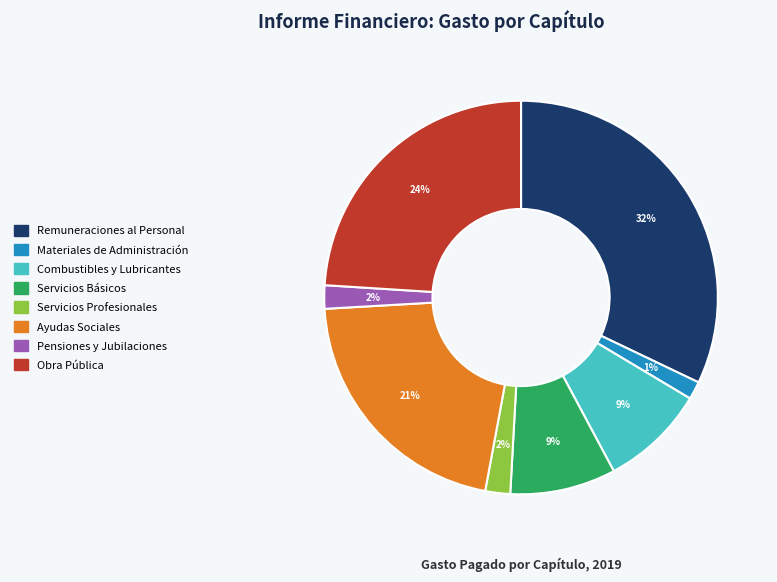

Is there any slice that represents more than half of the pie?

No